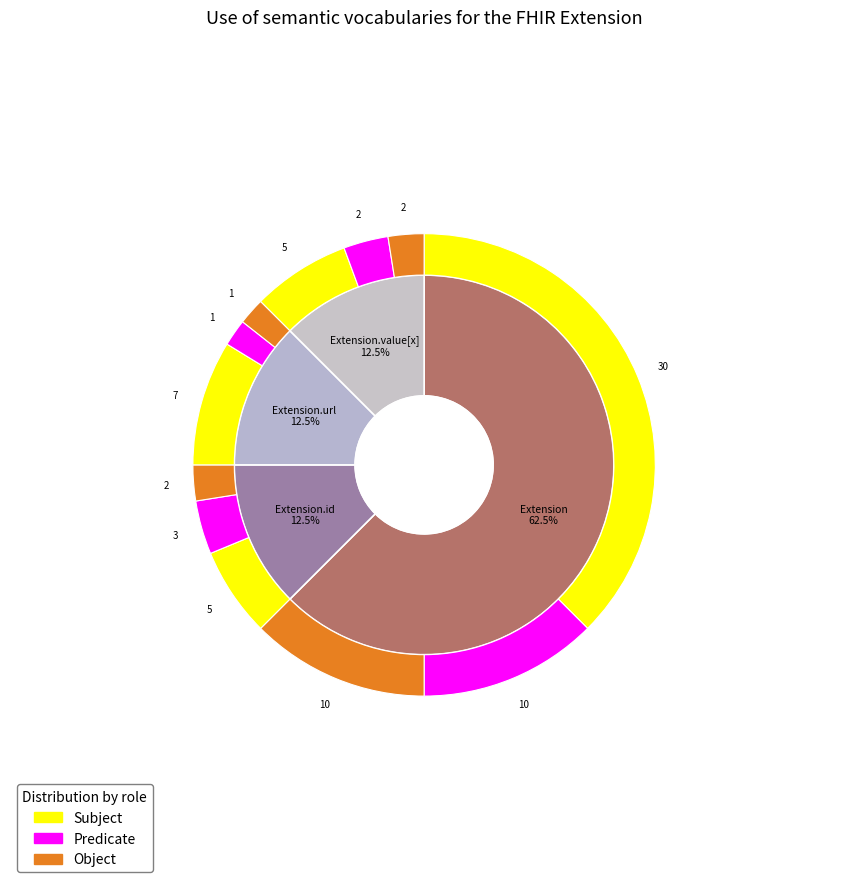

The Extension slice represents 9% of the pie. True or false?

False